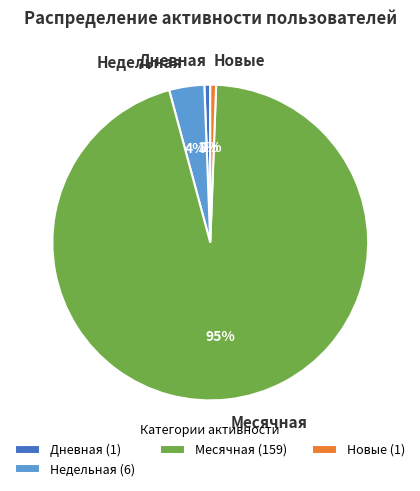

Is it true that Дневная is 1% of the pie?

True